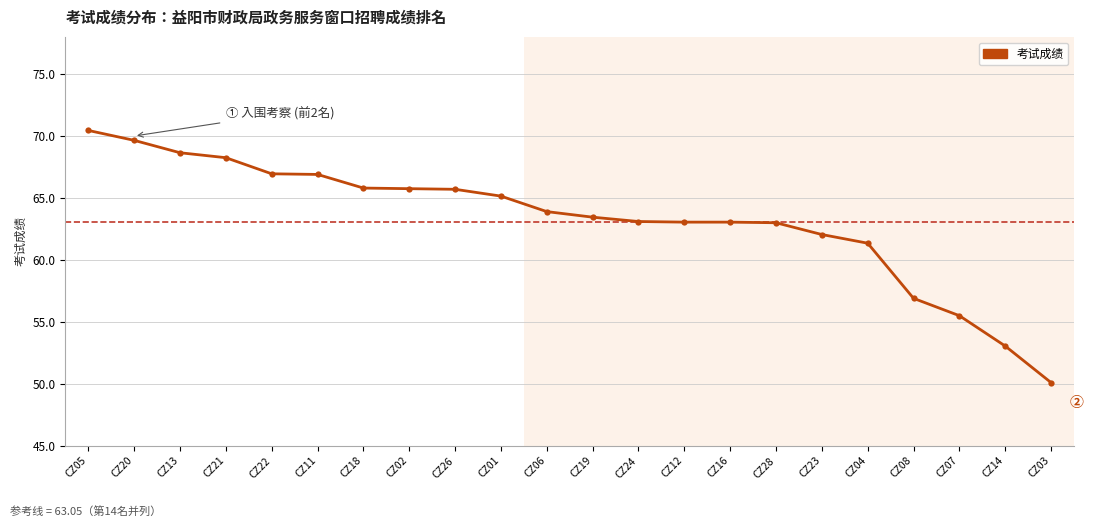

Does the chart display data point markers on the line(s)?

Yes